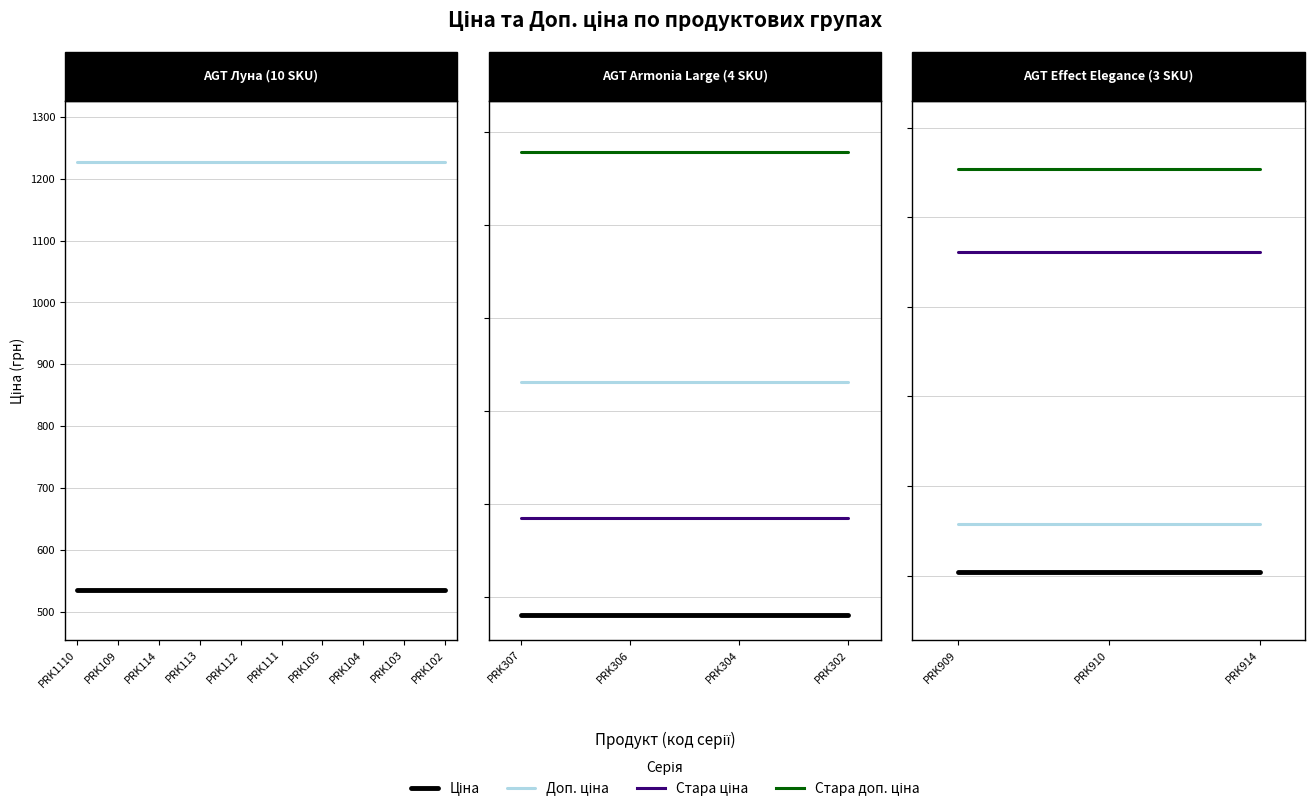

How many distinct data groups are displayed?

4